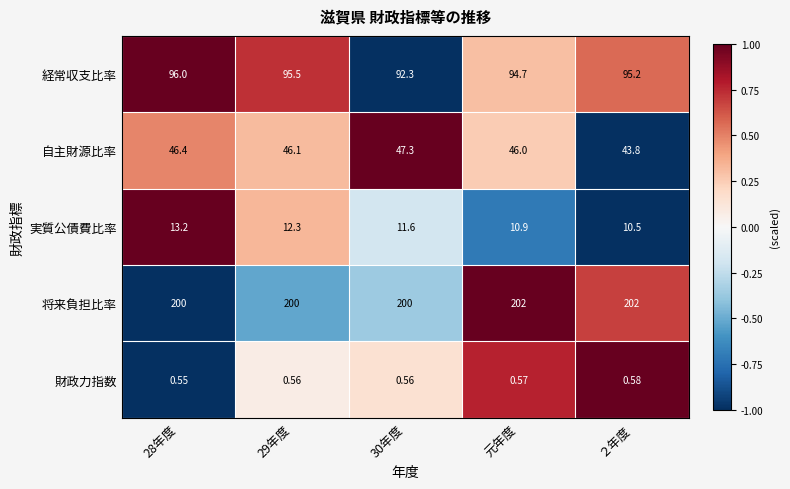

How many series are shown in this chart?

5